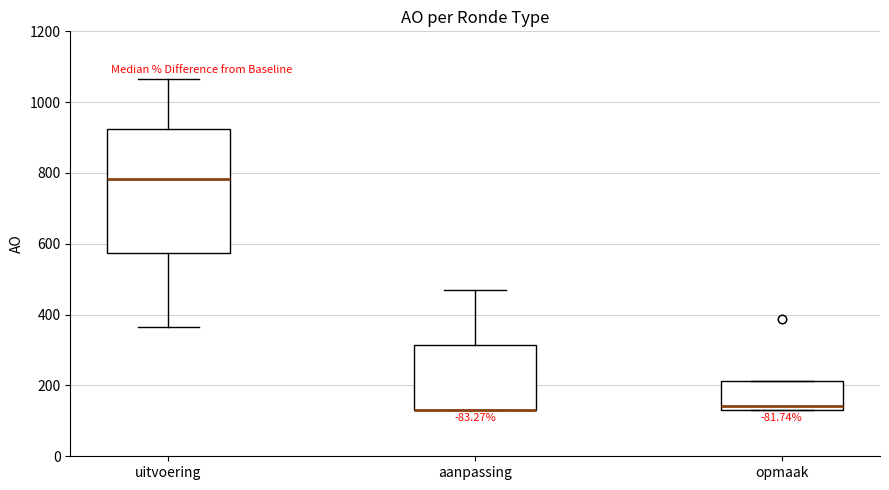

Where is the lower edge of the box for uitvoering on the y-axis? The values are not printed on the chart, so give them approximately, as read against the axis.

580